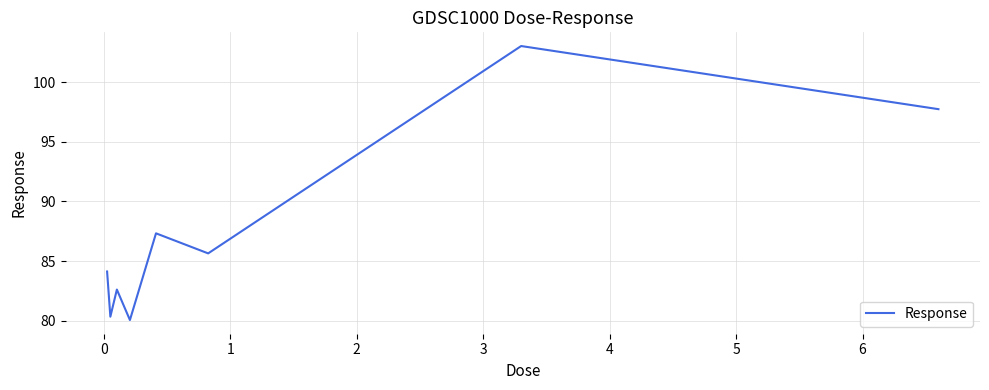

What is the smallest value displayed?

80.1